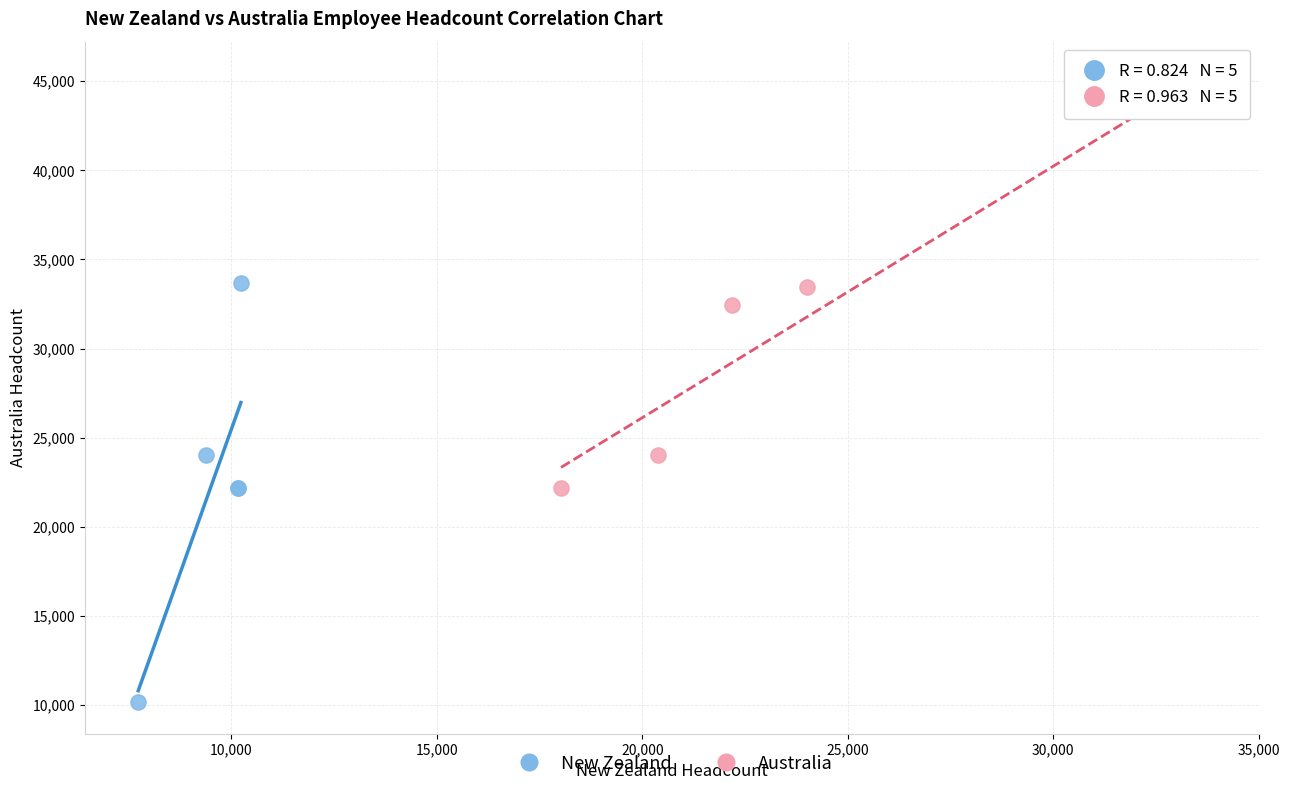

Which series has the widest spread of Y values?

New Zealand